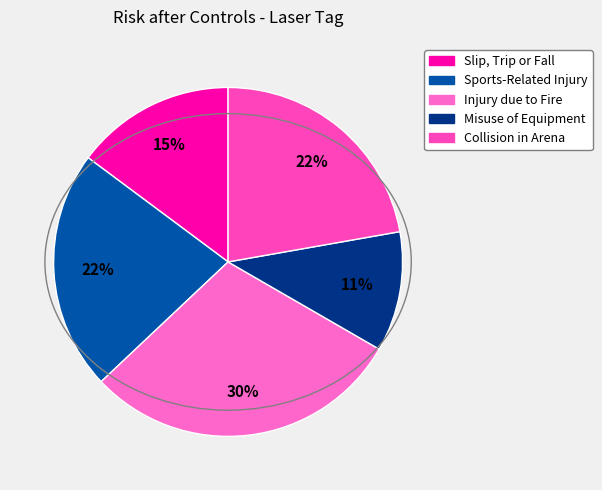

Count the number of slices in the pie.

5